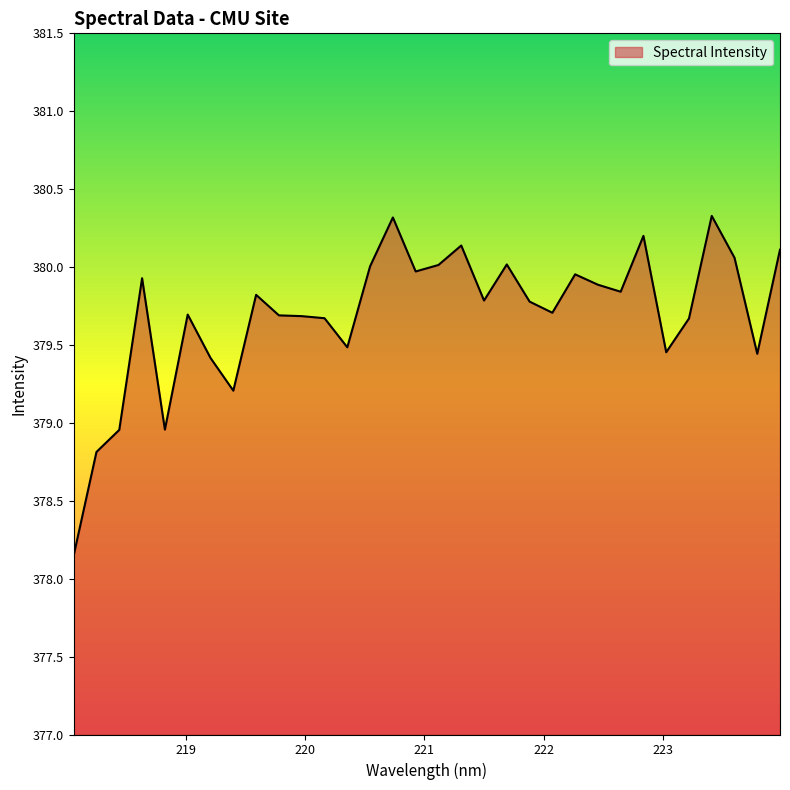

What is the maximum value shown in the chart?

380.3